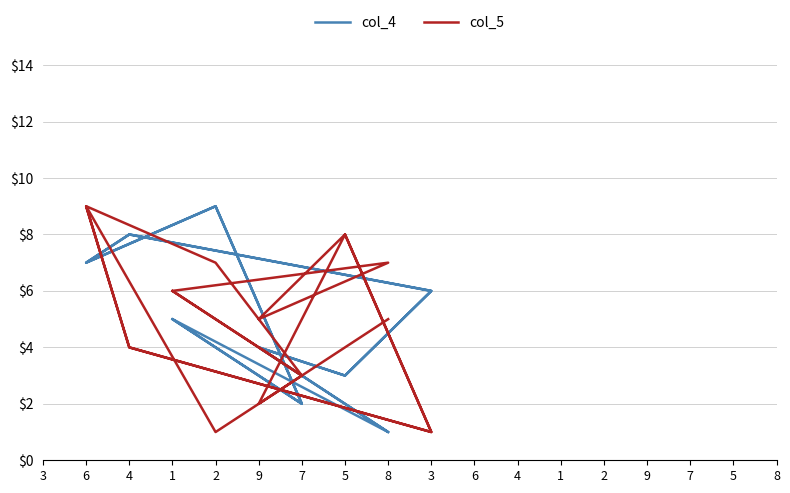

Where is the first local maximum for col_5?

6